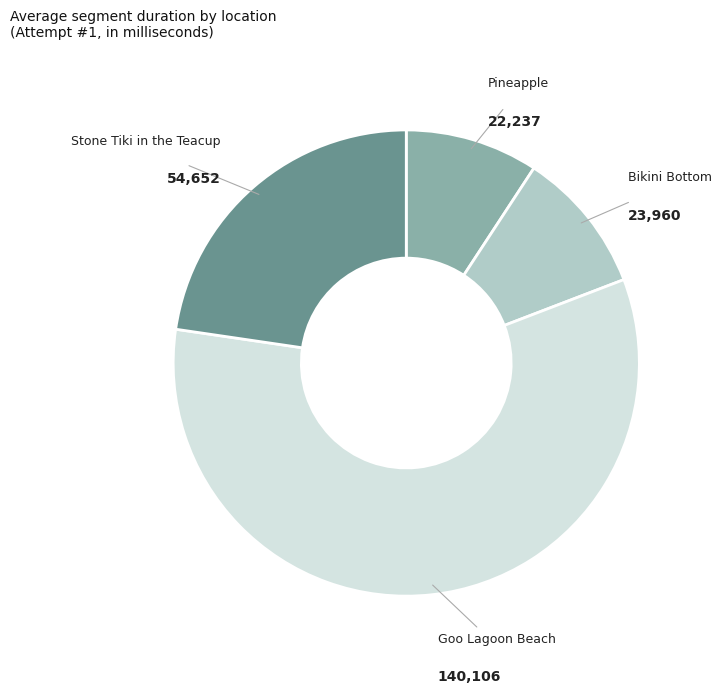

Does any single category account for the majority?

Yes